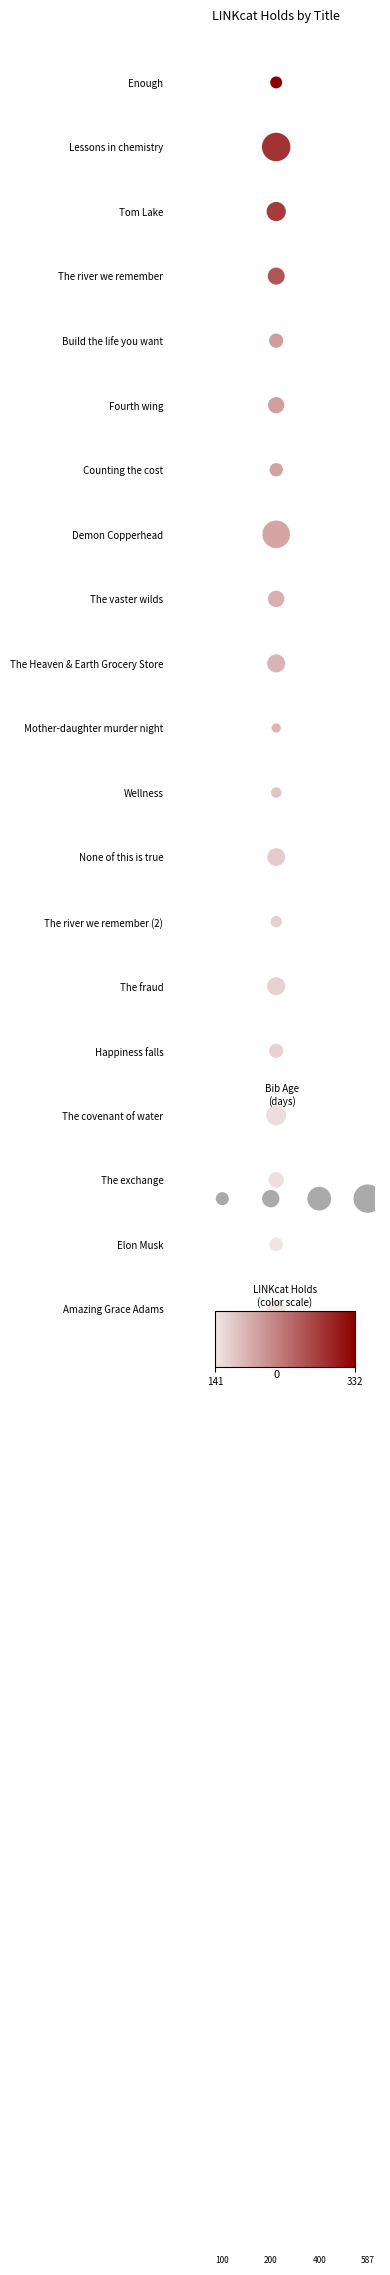

How many distinct data groups are displayed?

1